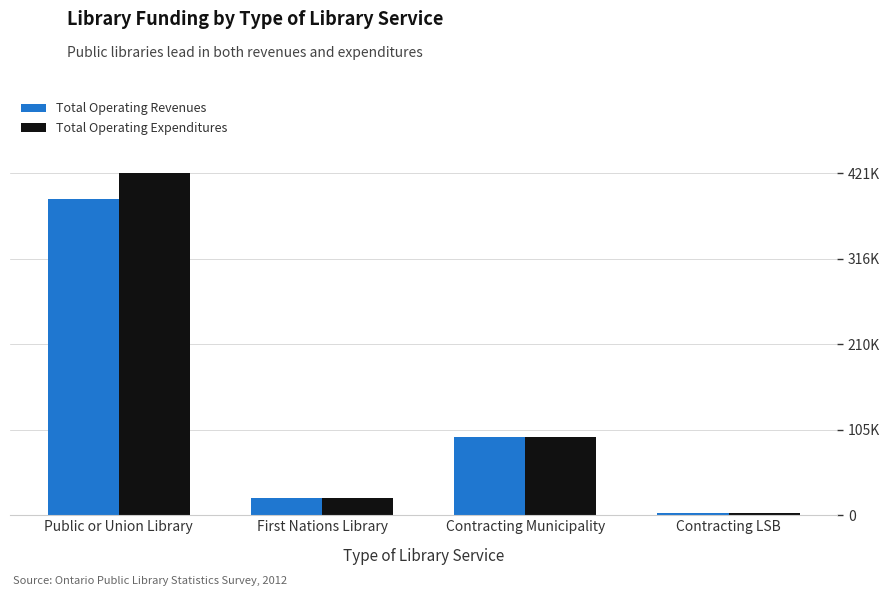

What are all the series names shown in the legend?

Total Operating Revenues, Total Operating Expenditures